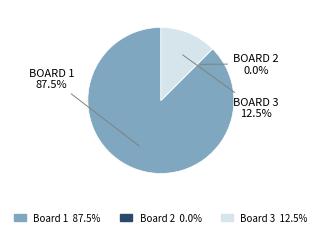

What is the largest slice in the pie chart?

1